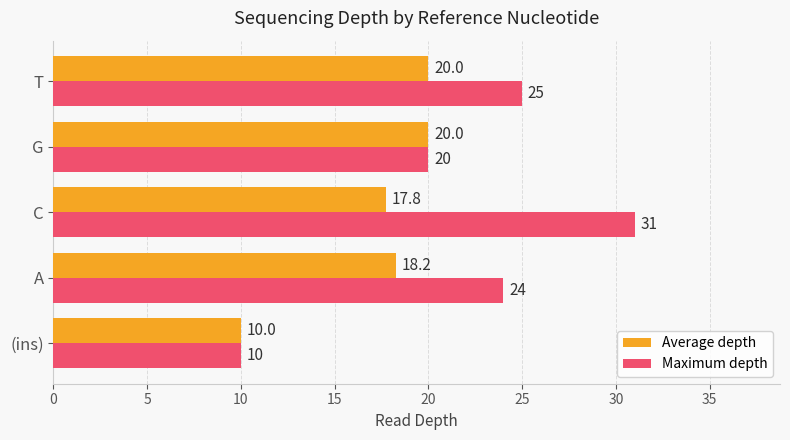

What is the difference between the maximum and minimum values in the Average depth series?

10.0